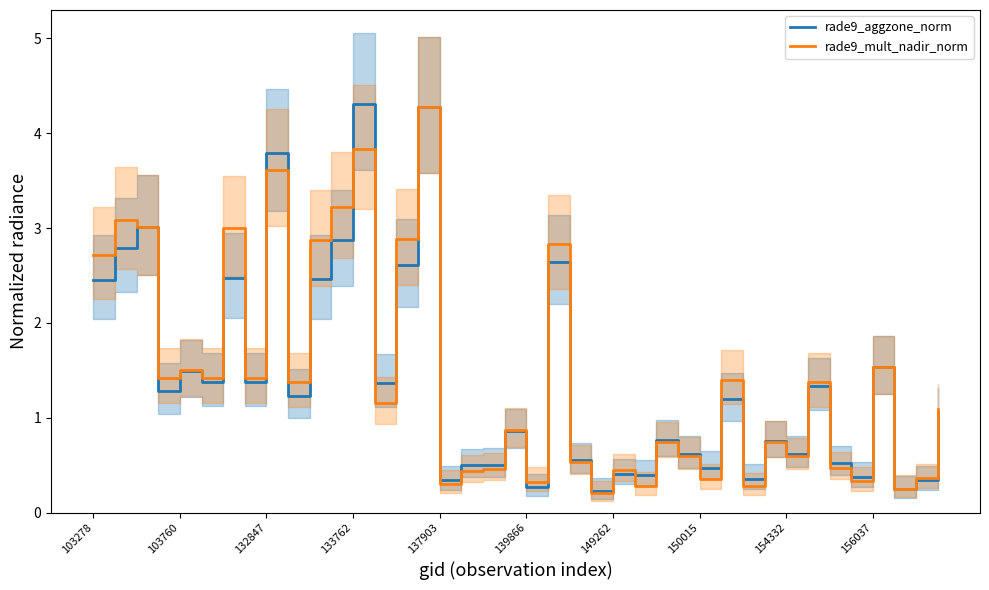

How many times do rade9_aggzone_norm and rade9_mult_nadir_norm cross each other?

12